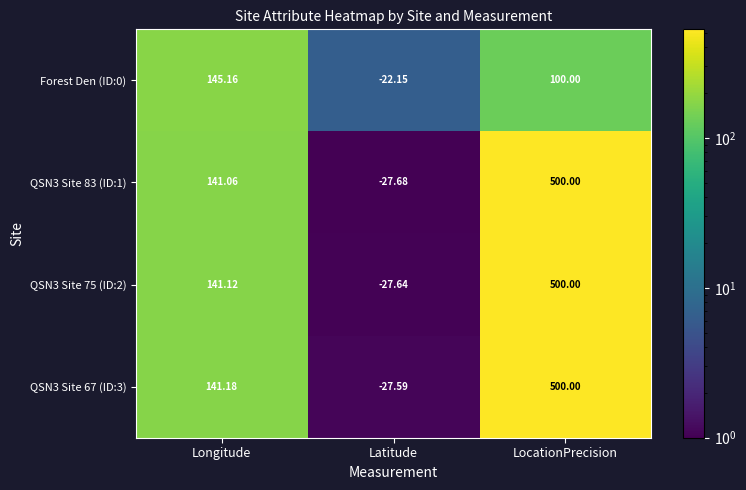

Which category has the highest value across all series?

LocationPrecision